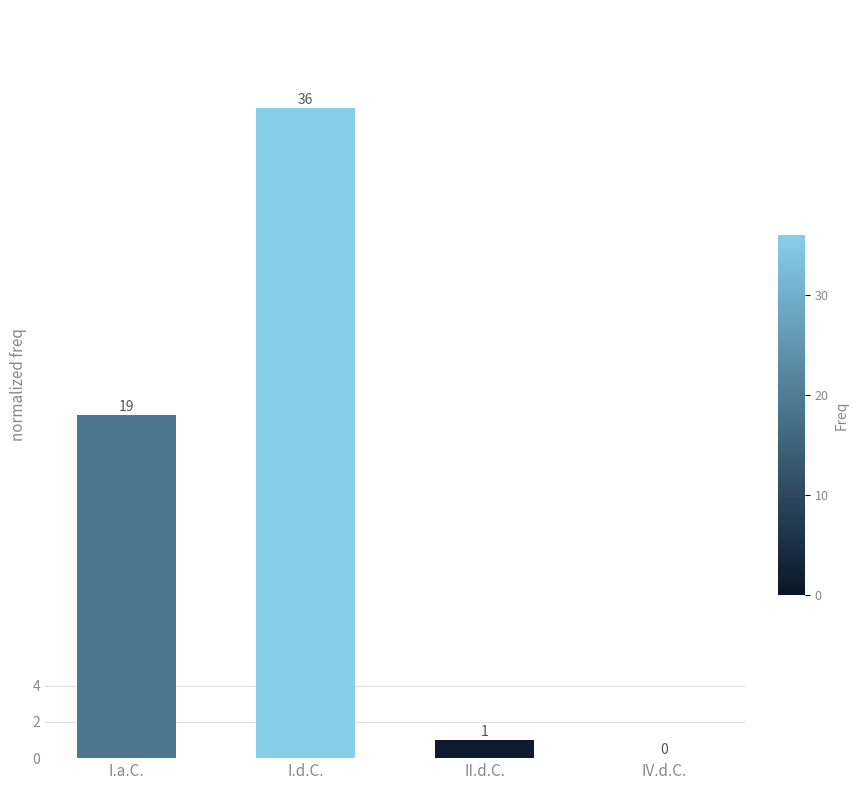

What is the sum of all values?

56